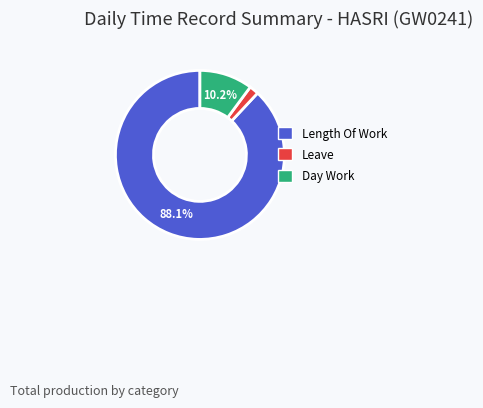

Is there any slice that represents more than half of the pie?

Yes